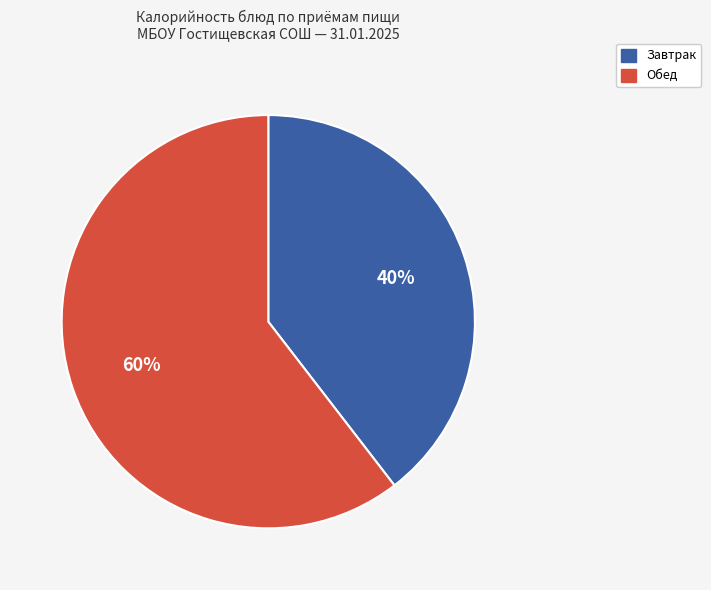

Does any single category account for the majority?

Yes